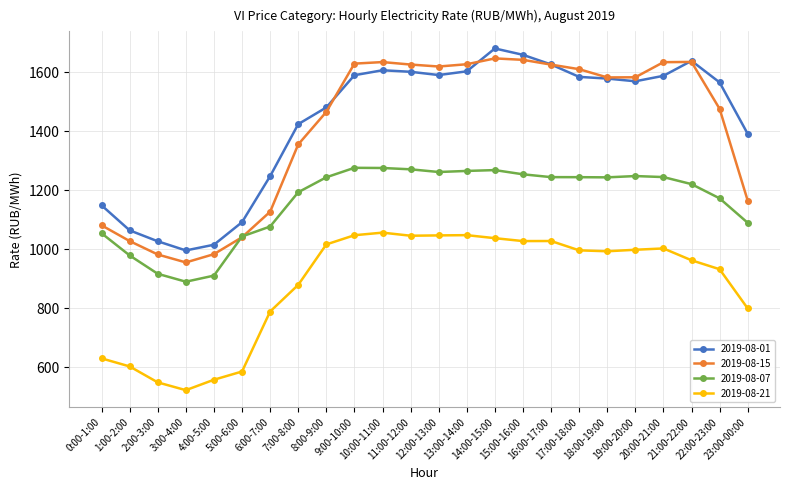

True or false: 2019-08-15 has a value of 836.2 at 14:00-15:00.

False